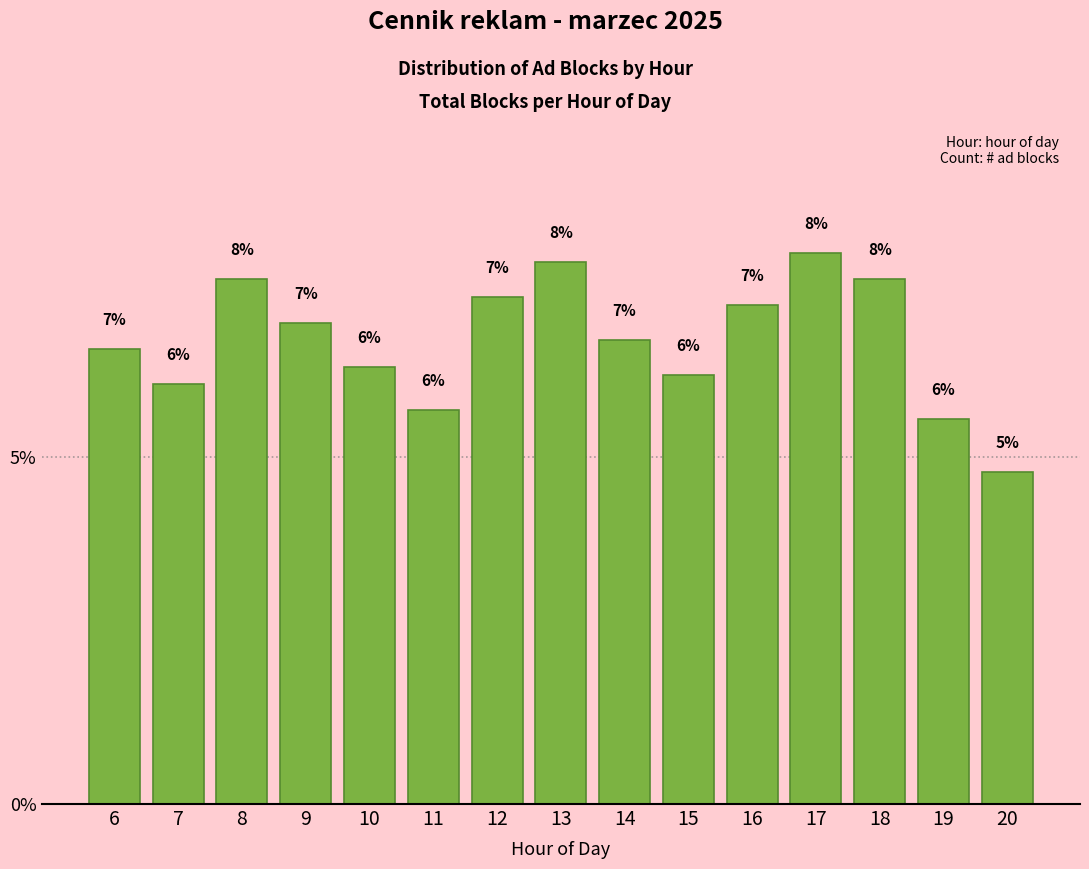

Are the bars horizontal?

No